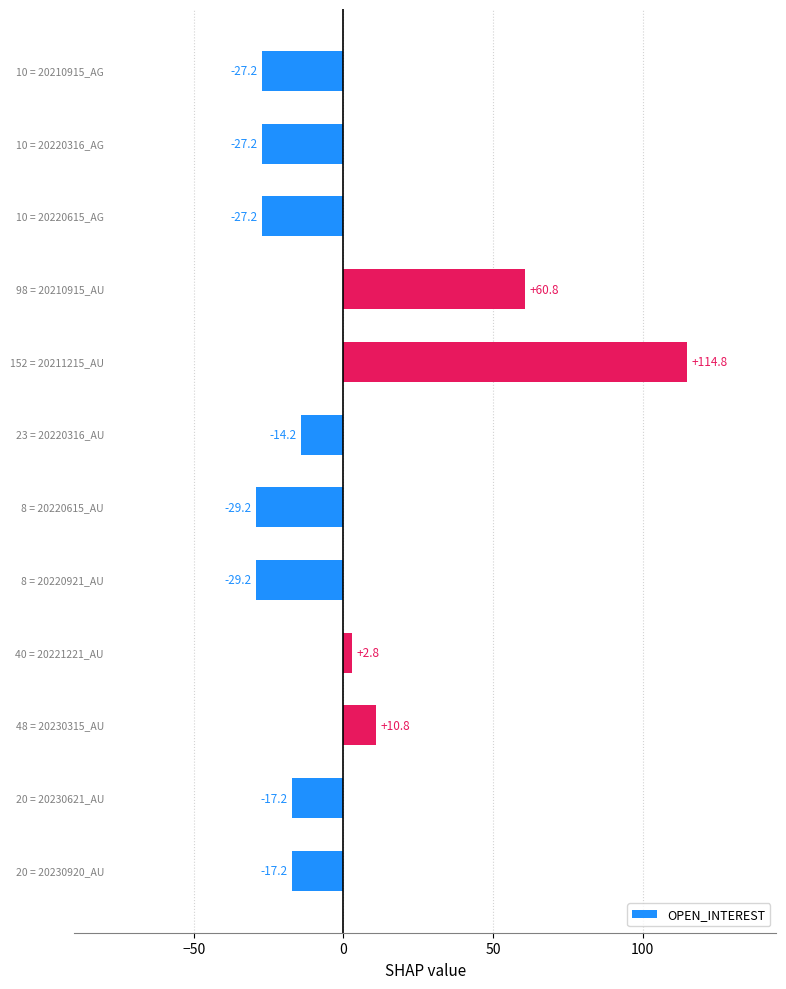

What is the minimum value shown in the chart?

-29.2